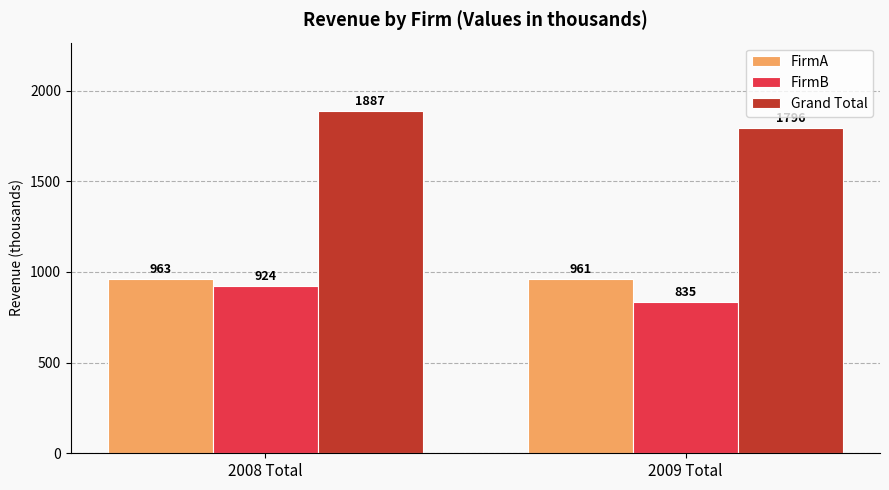

Where is FirmB nearest to the value 879?

2009 Total